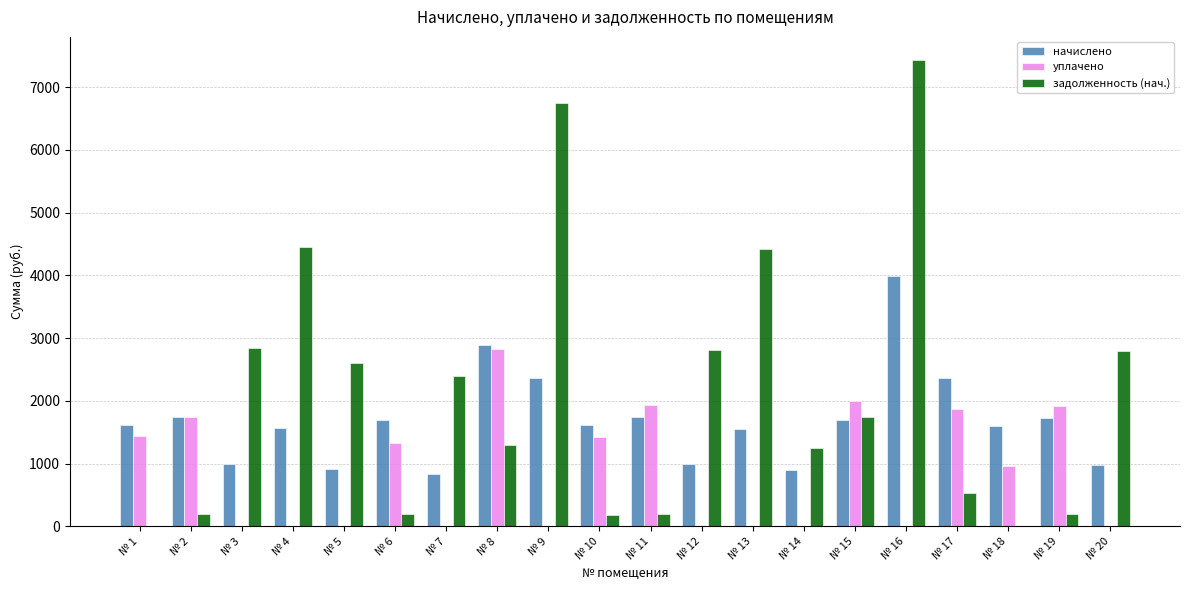

At which category is the sum across all series the highest?

№ 16